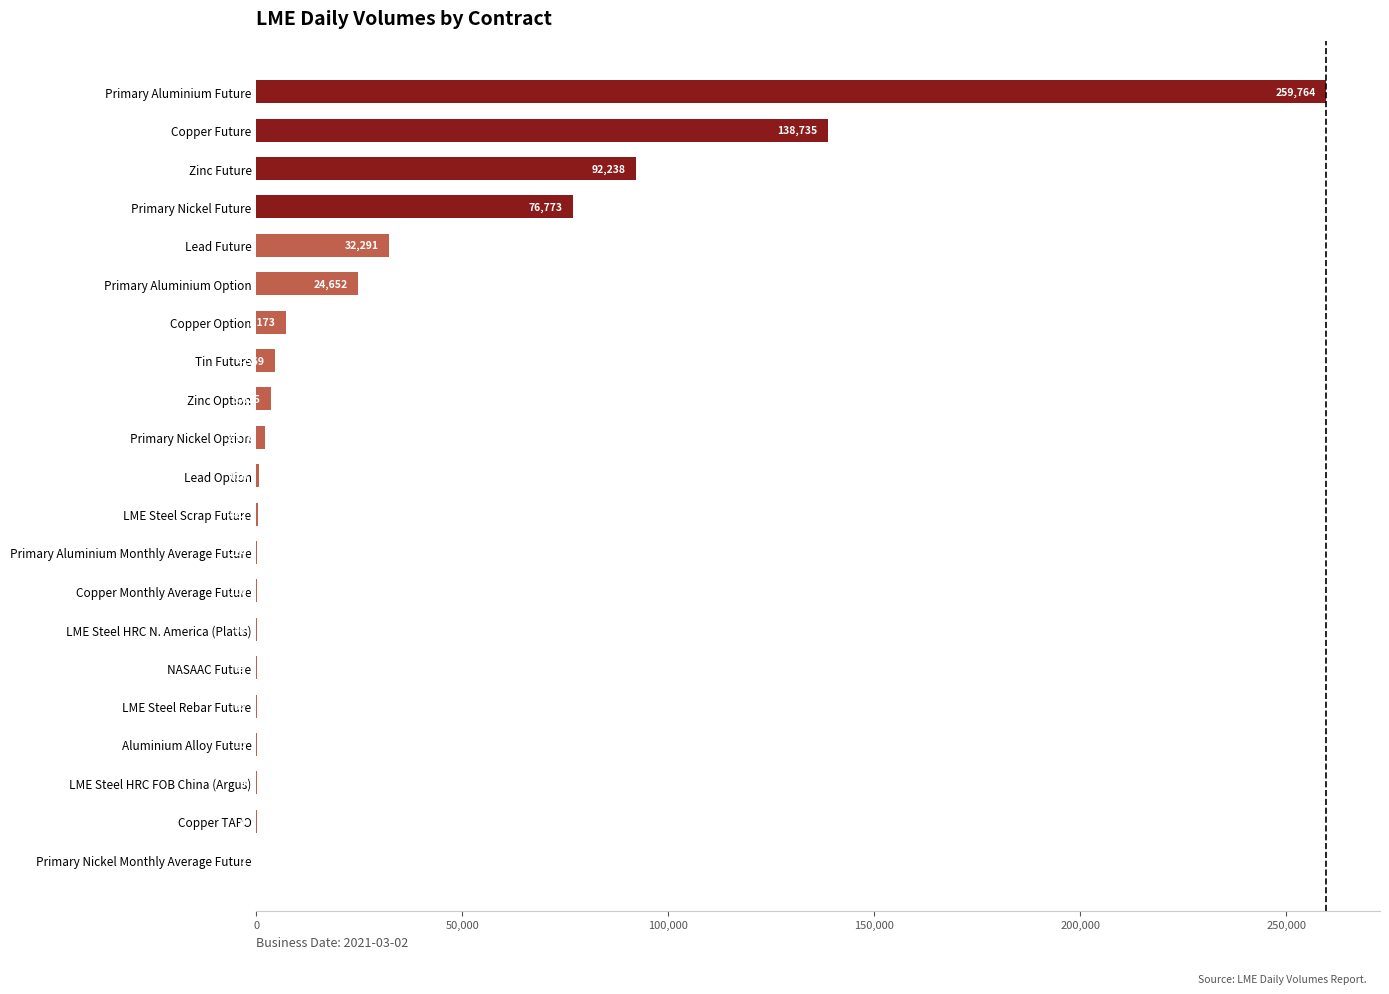

What is the sum of all values?

643613